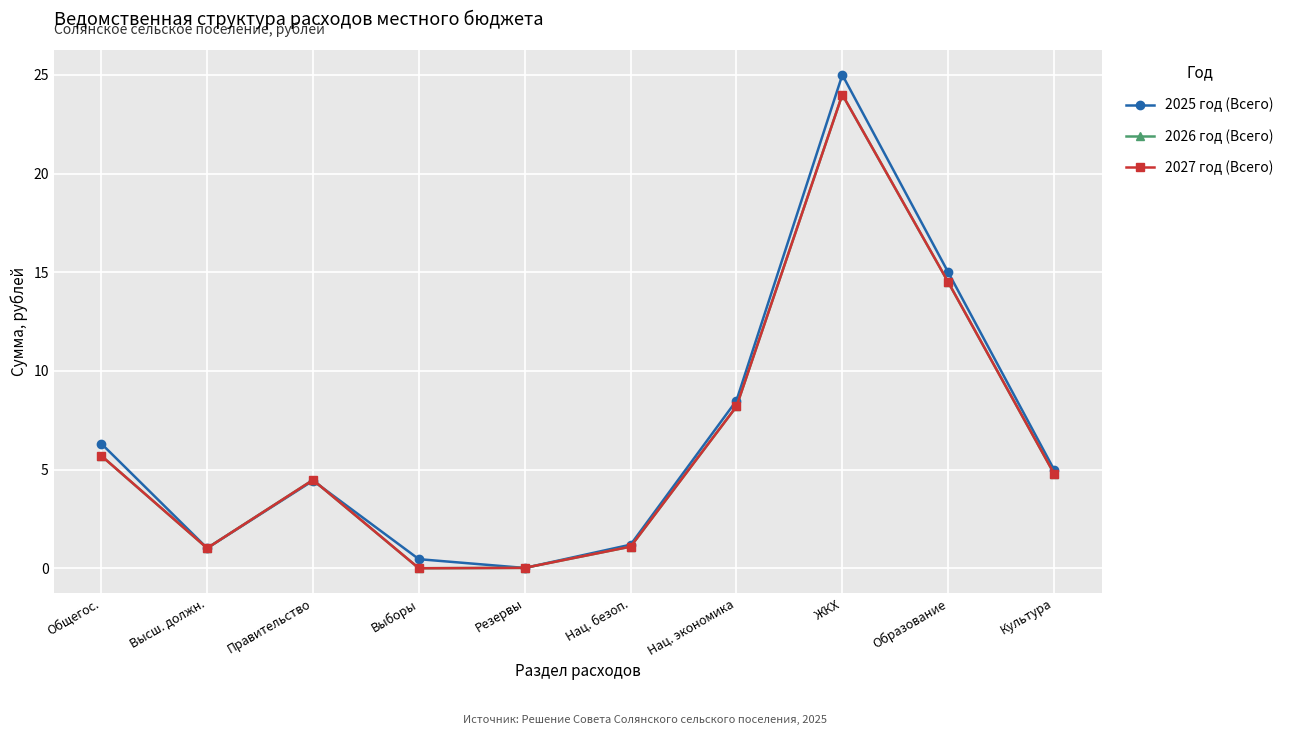

The value of 2027 год (Всего) at Резервы is 0.0. True or false?

True